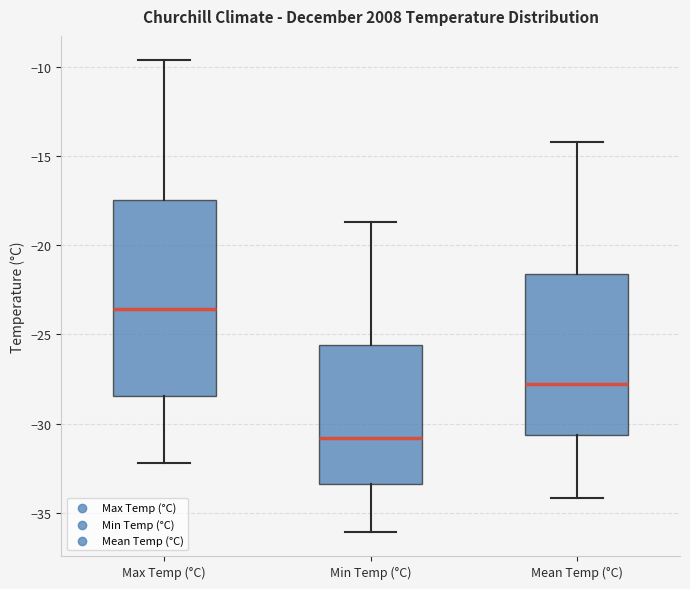

Where is the lower edge of the box for Max Temp (°C) on the y-axis? The values are not printed on the chart, so give them approximately, as read against the axis.

-28.5